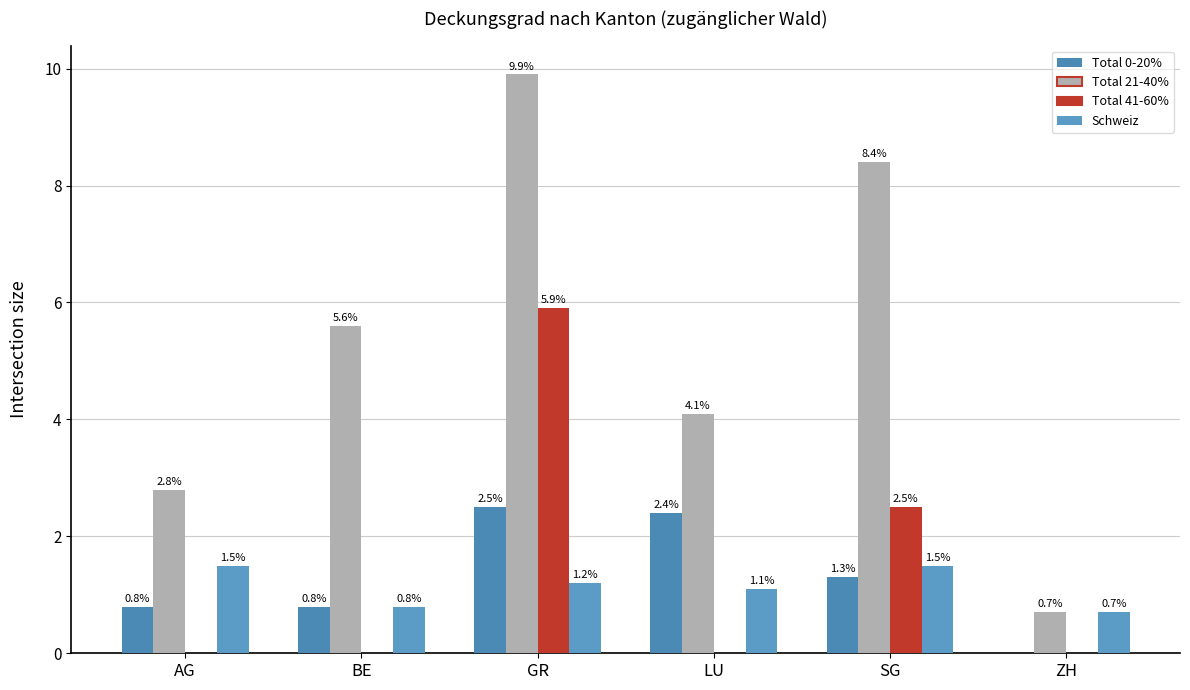

True or false: Total 0-20% has a value of 0.4 at BE.

False